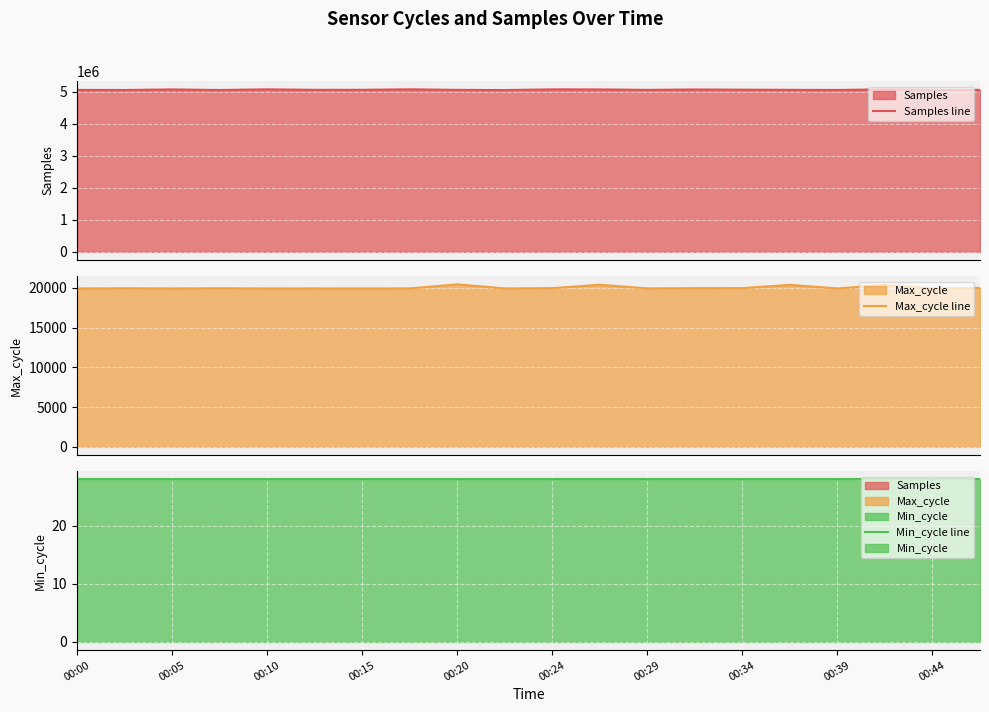

At 00:34, list the series in order from largest to smallest.

Samples line, Max_cycle line, Min_cycle line